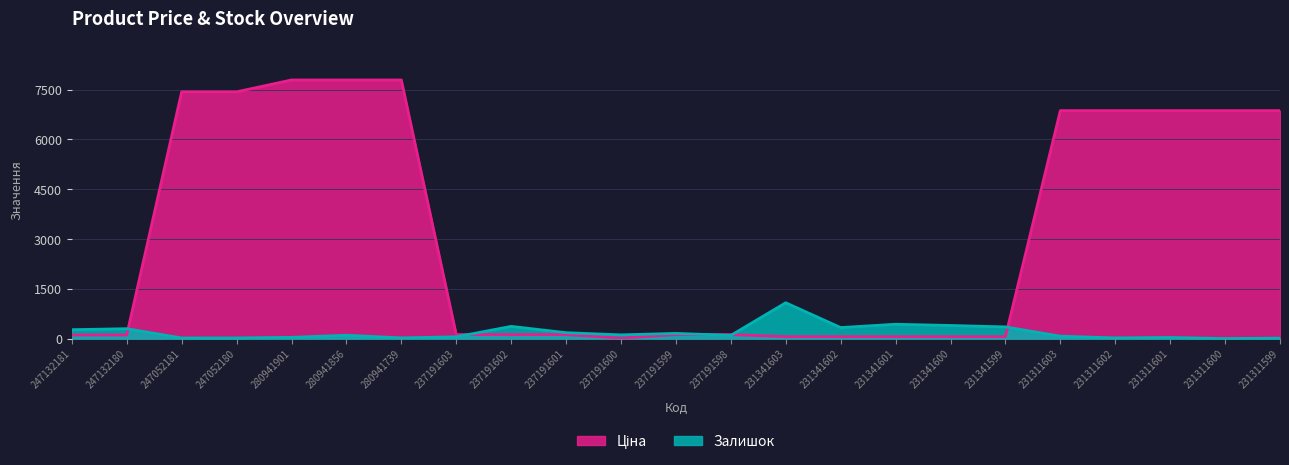

Between 231341602 and 231341600, which series saw the biggest shift?

Залишок